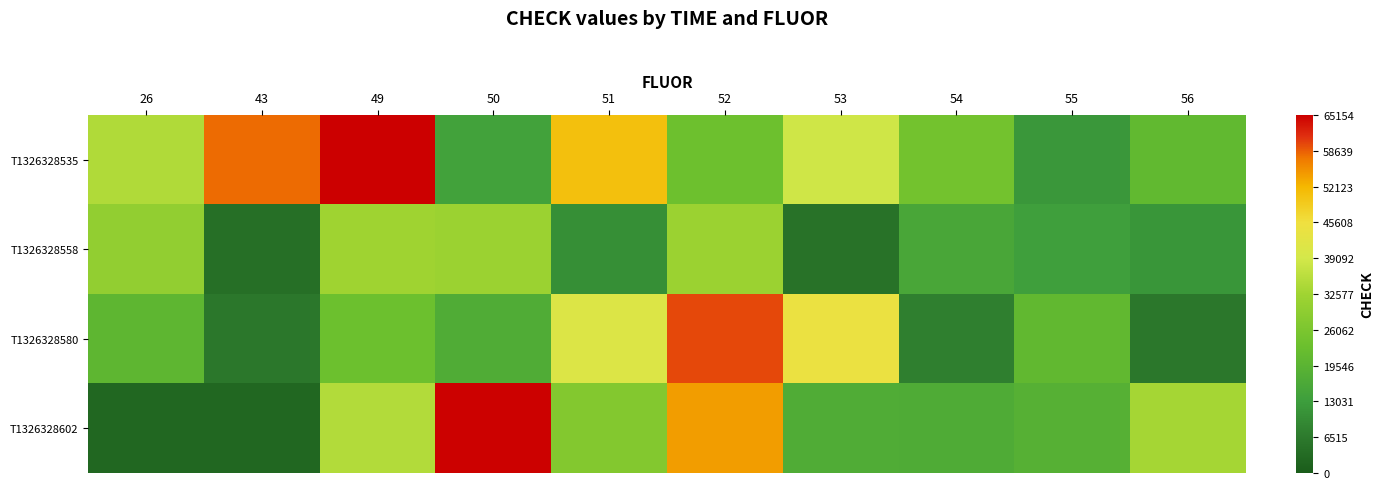

Which label corresponds to the smallest value in the chart?

26